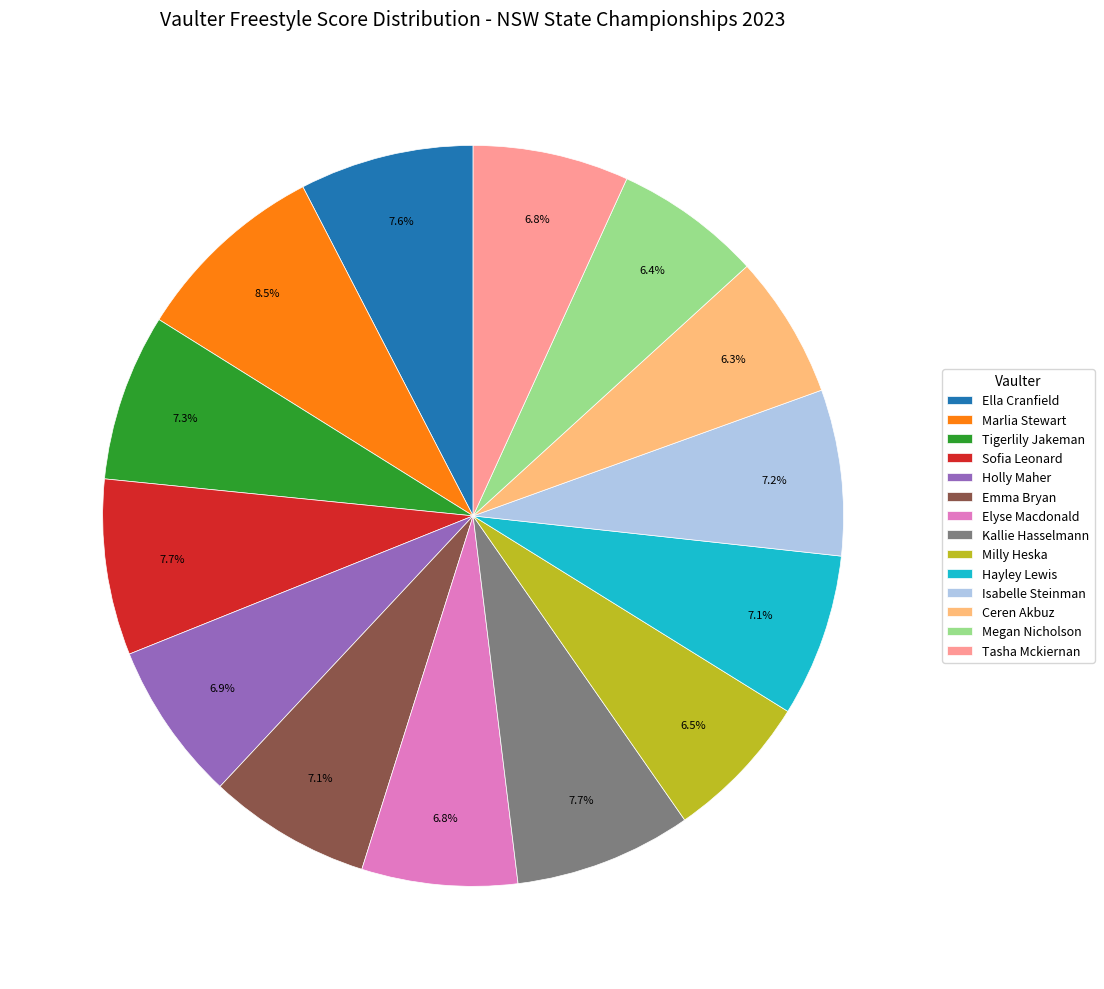

What is the largest slice in the pie chart?

Marlia Stewart